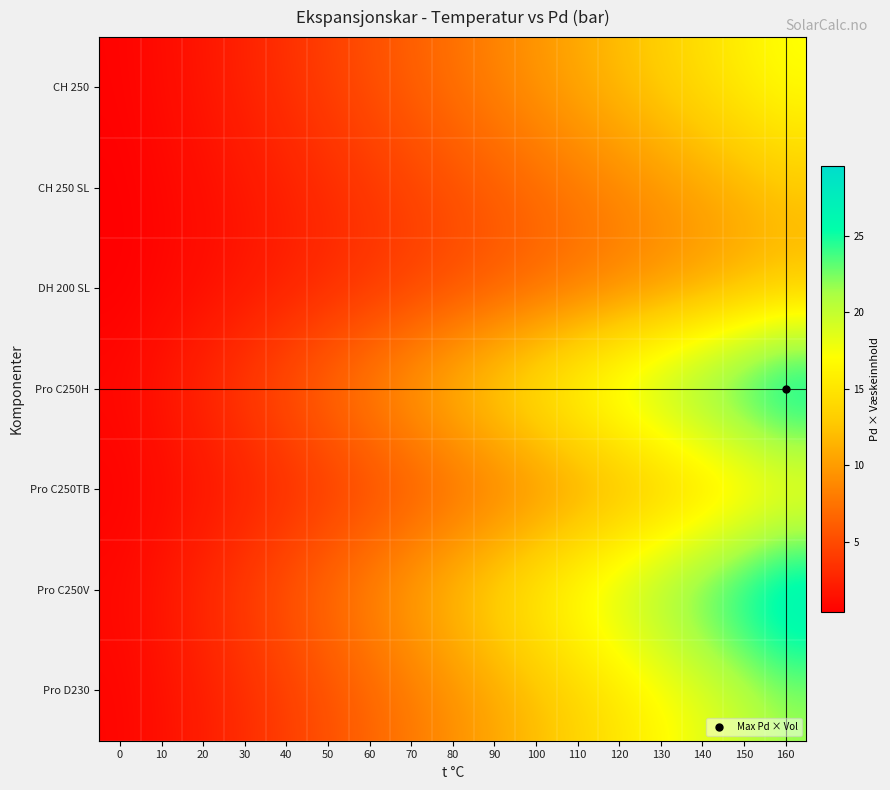

At how many categories does at least one series exceed 3?

15